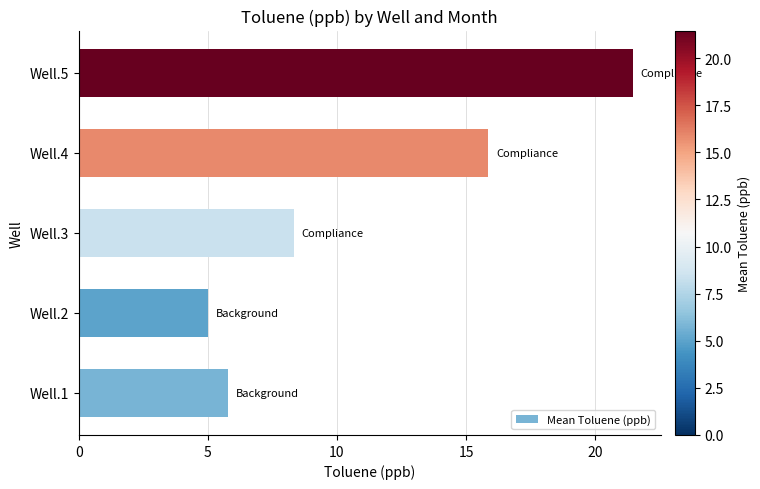

What is the change in value from Well.1 to Well.4?

+10.1